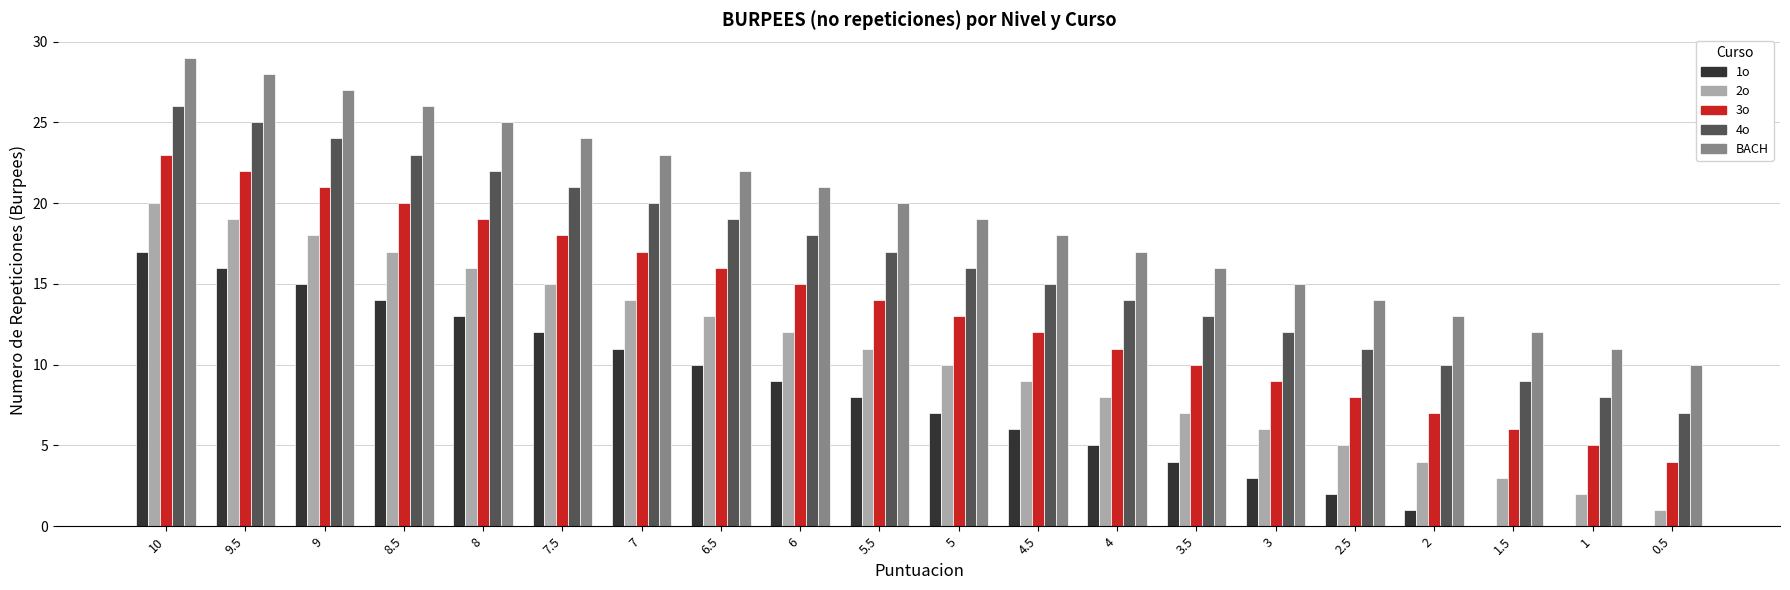

The 2o series shows 14 at 7. True or false?

True